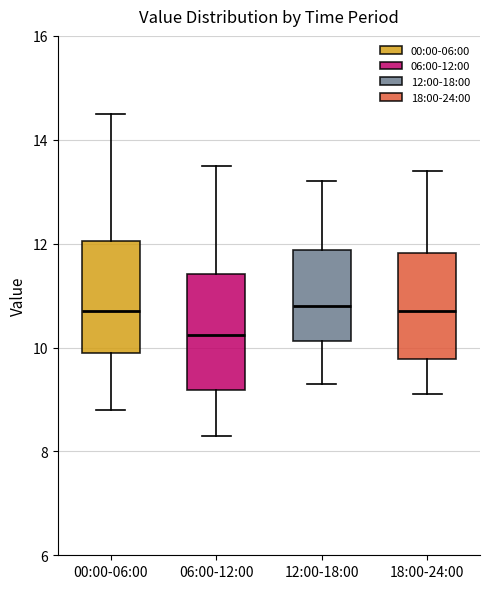

Which box has the lowest median line?

06:00-12:00